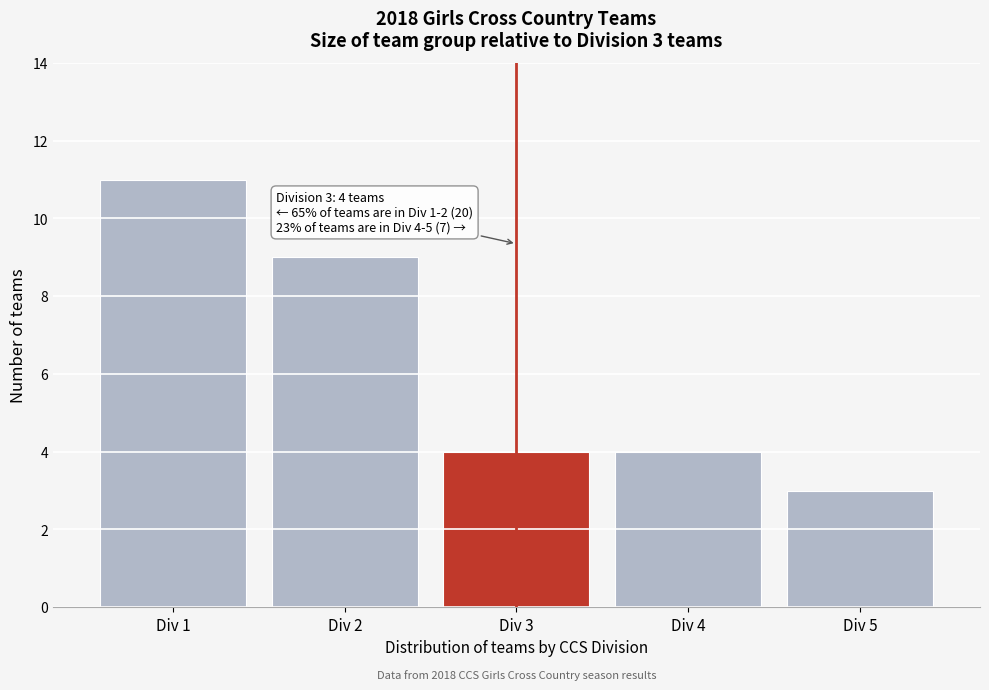

Reading right to left, extract all data points from this chart.

Div 5=3	Div 4=4	Div 3=4	Div 2=9	Div 1=11